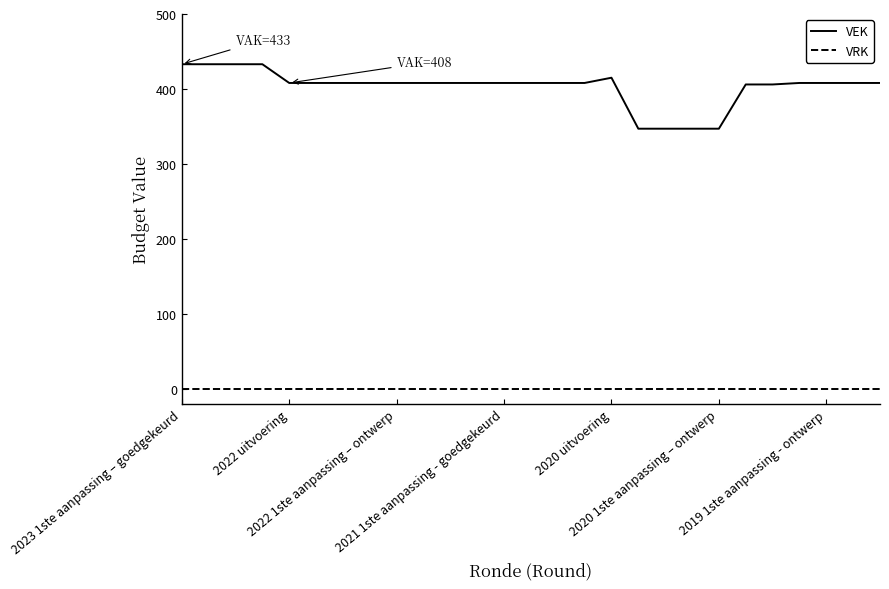

What are all the series names shown in the legend?

VEK, VRK